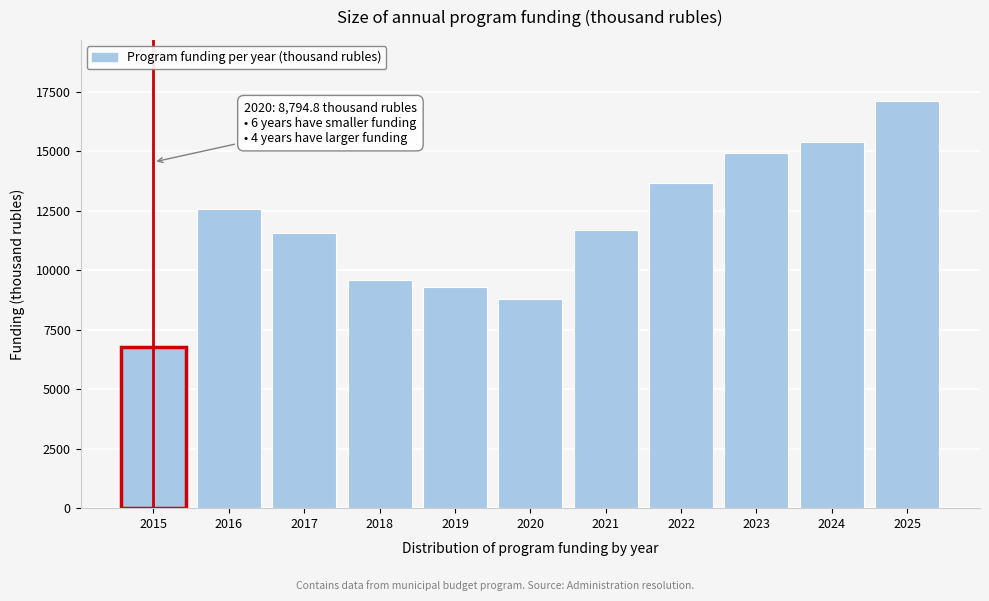

Reading left to right, list all the values displayed in this chart.

2015=6790.1	2016=12586.6	2017=11583.8	2018=9605.3	2019=9316.8	2020=8794.8	2021=11697.6	2022=13663.1	2023=14929.1	2024=15391.1	2025=17115.4